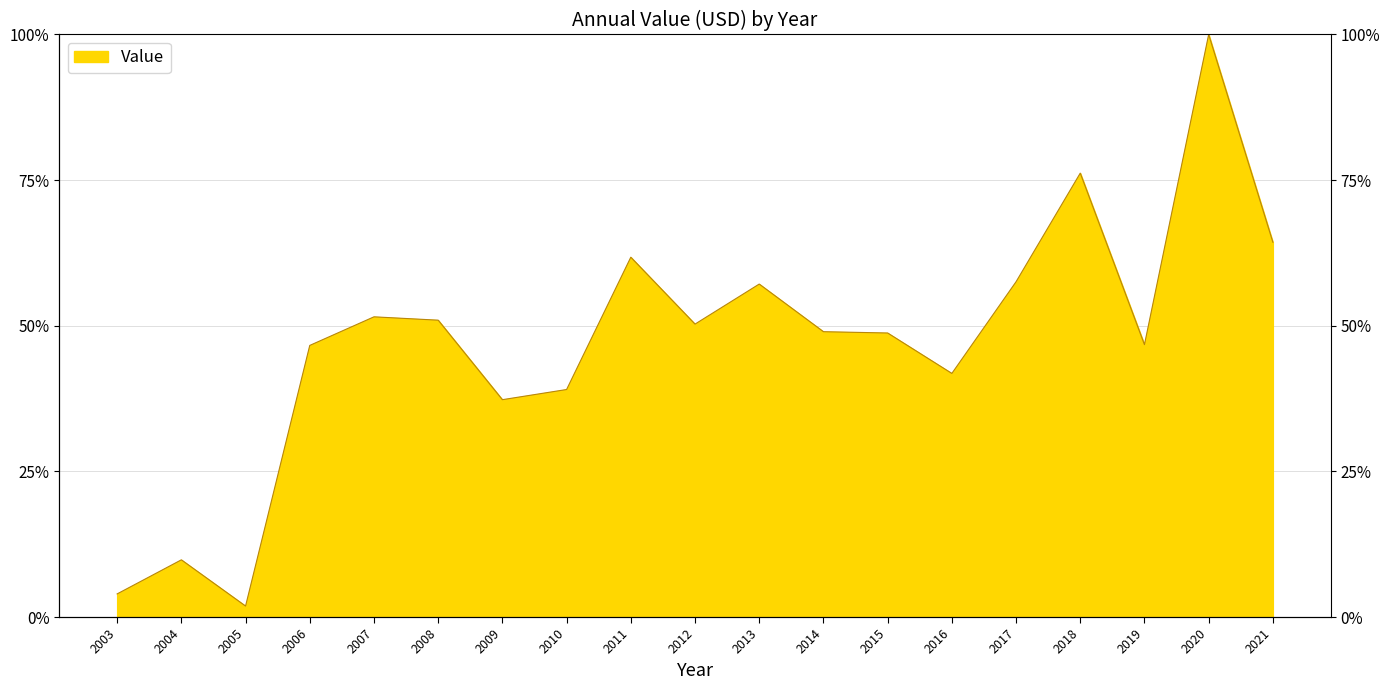

Reading left to right, list all the values displayed in this chart.

2003=0.0	2004=0.1	2005=0.0	2006=0.5	2007=0.5	2008=0.5	2009=0.4	2010=0.4	2011=0.6	2012=0.5	2013=0.6	2014=0.5	2015=0.5	2016=0.4	2017=0.6	2018=0.8	2019=0.5	2020=1.0	2021=0.6